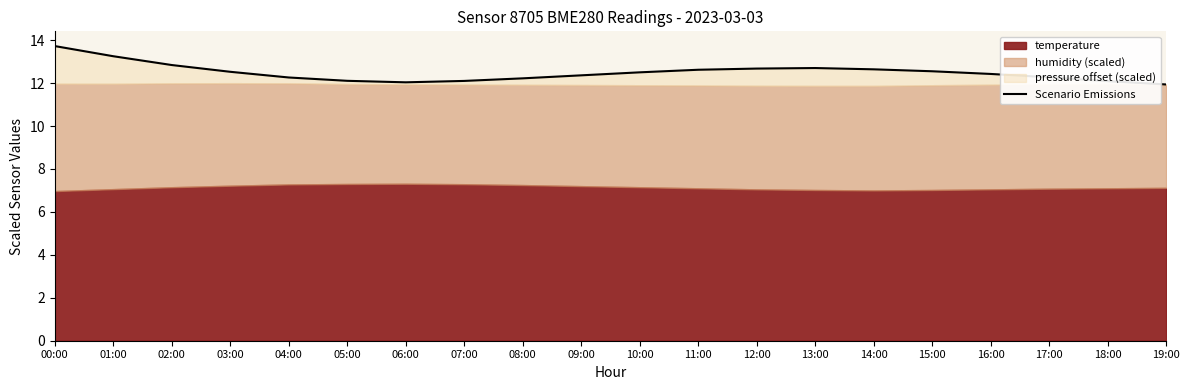

How many points are higher than both their immediate neighbors (excluding endpoints)?

1